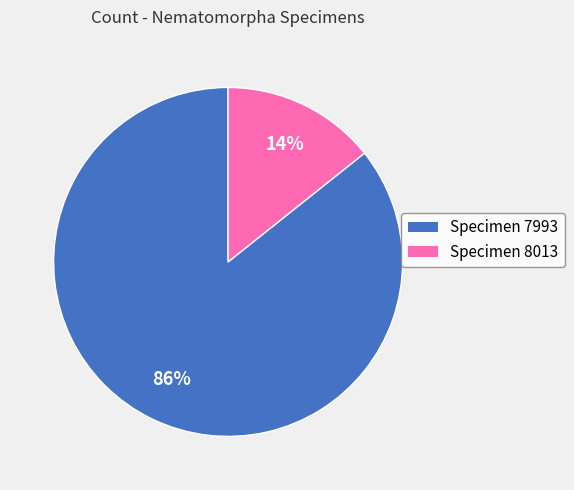

Is there a majority slice in this chart?

Yes